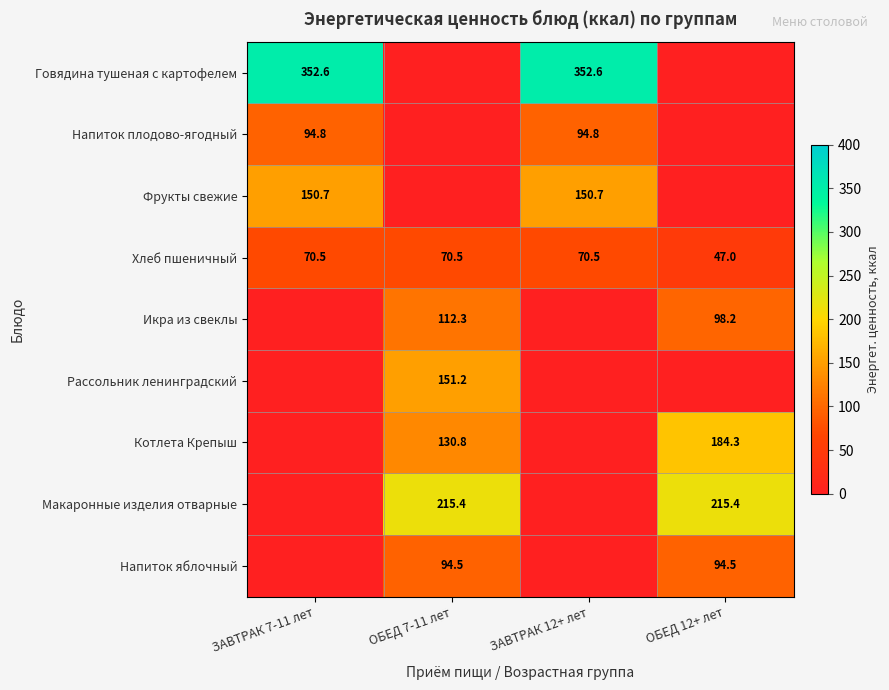

True or false: Напиток плодово-ягодный has a value of 94.8 at ЗАВТРАК 7-11 лет.

True